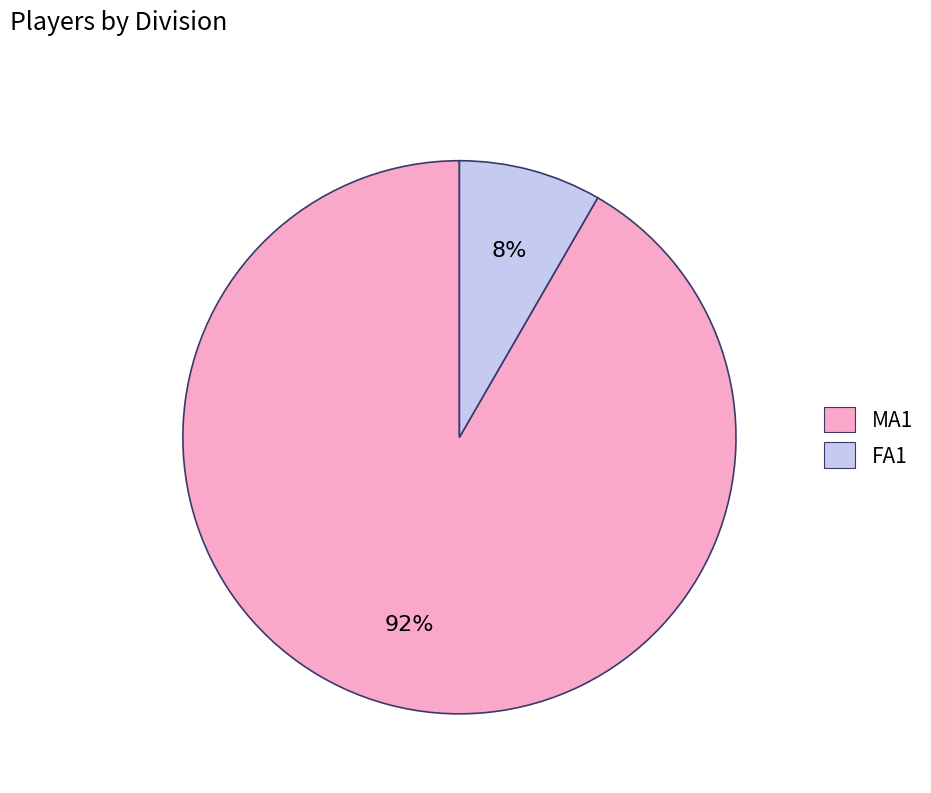

Between FA1 and MA1, which is larger?

MA1